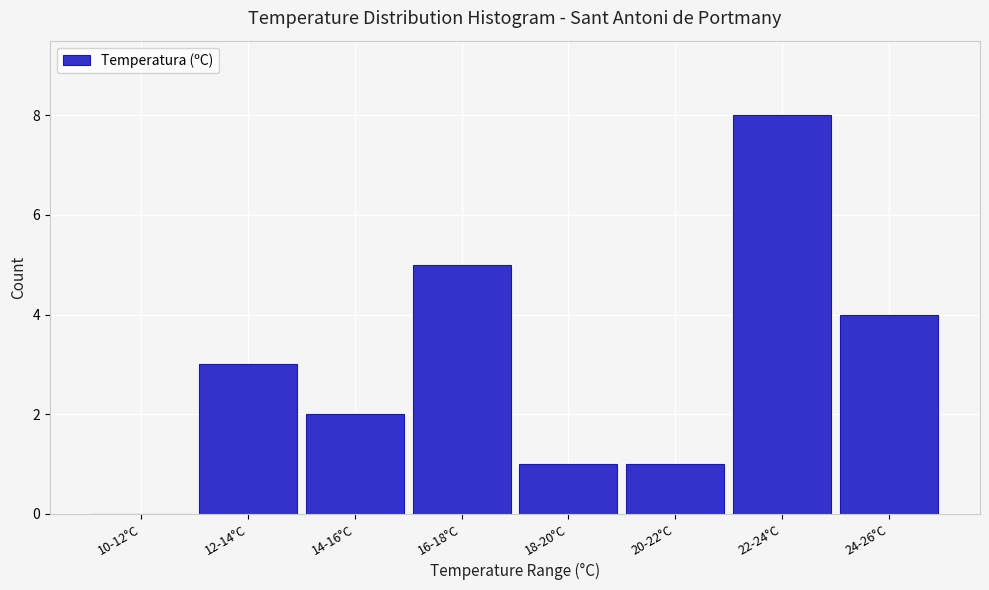

Reading left to right, list all the values displayed in this chart.

10-12°C=0	12-14°C=3	14-16°C=2	16-18°C=5	18-20°C=1	20-22°C=1	22-24°C=8	24-26°C=4